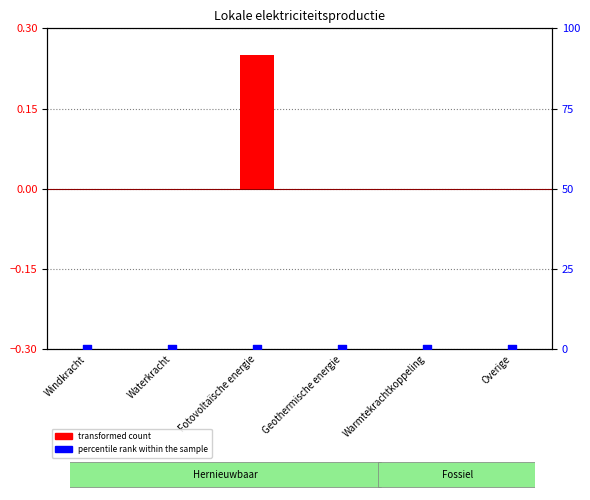

Which series contains the highest Y value?

transformed count